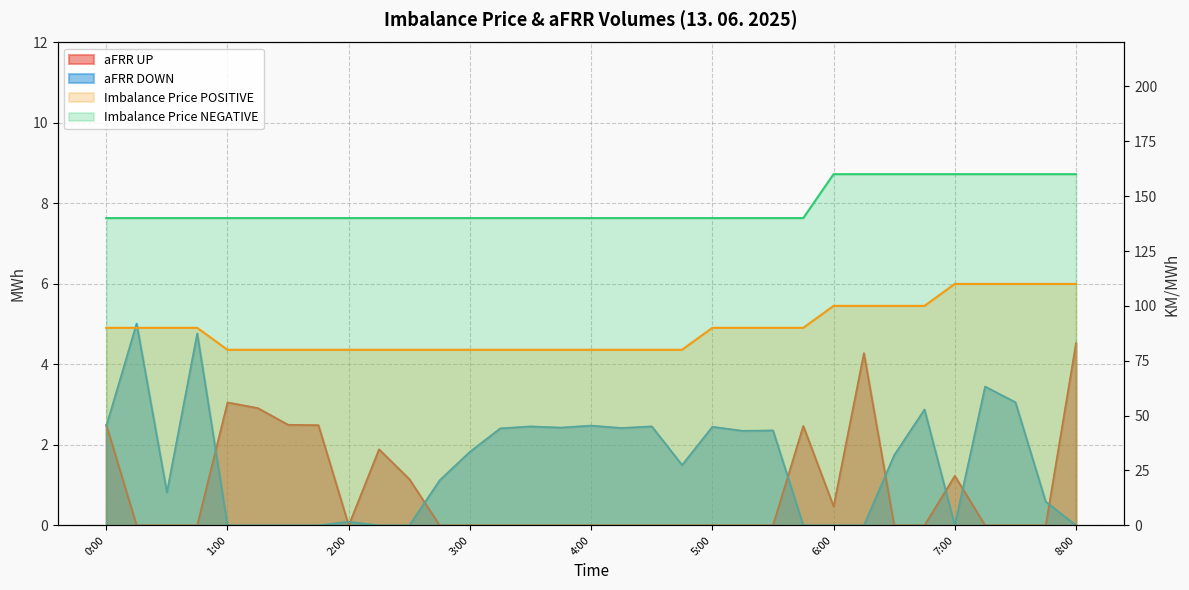

Is it true that the value at 11 is 24?

False